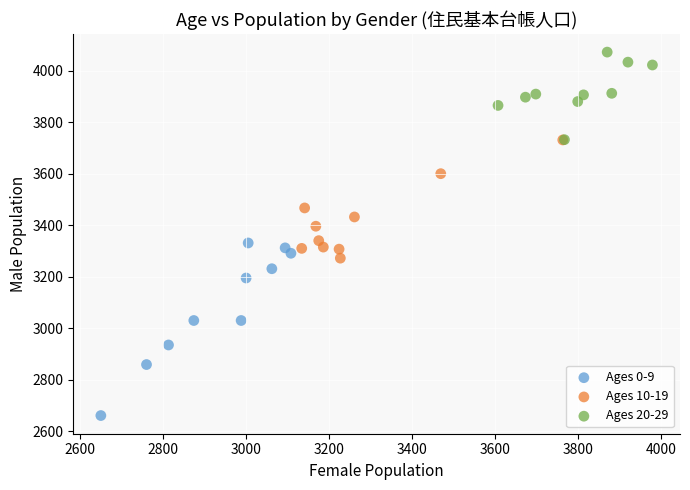

Which series has the largest Y range (max minus min)?

Ages 0-9